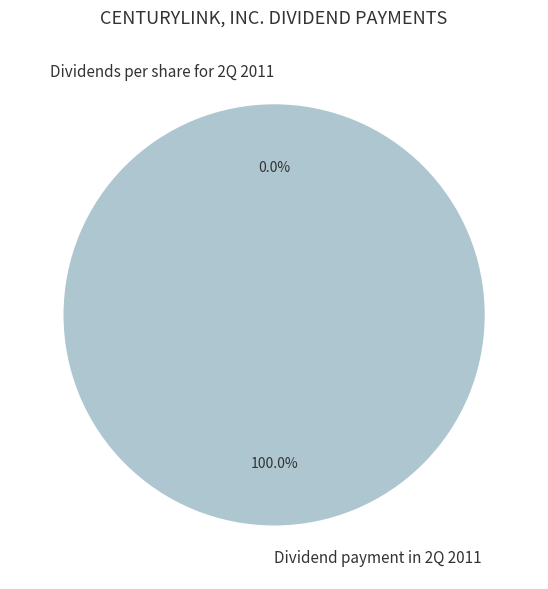

Which category has the biggest portion of the pie?

Dividend payment in 2Q 2011